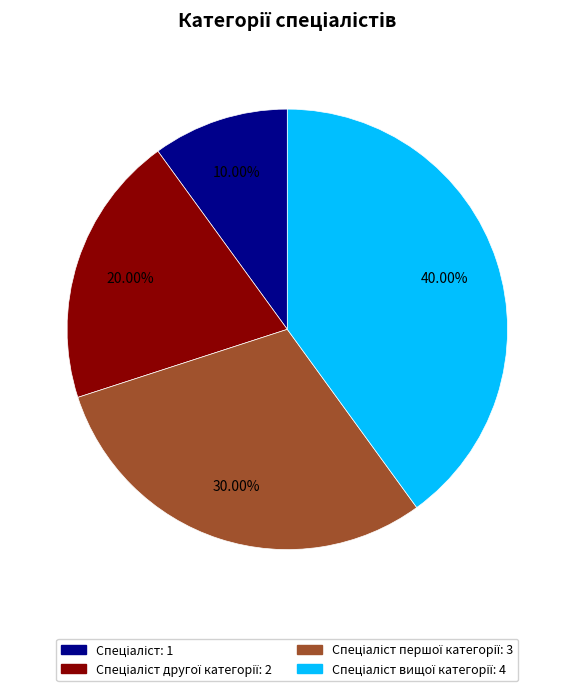

Does any single category account for the majority?

No